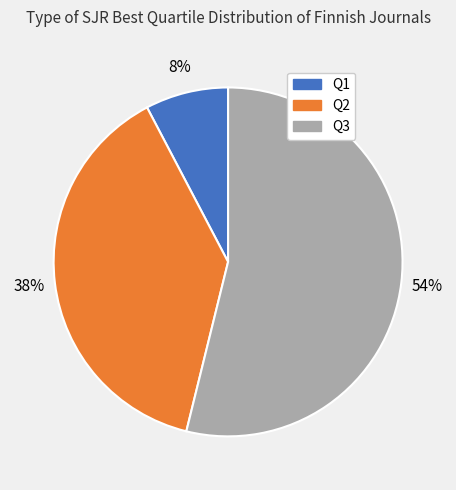

Do Q1 and Q2 together represent more than half of the pie?

No